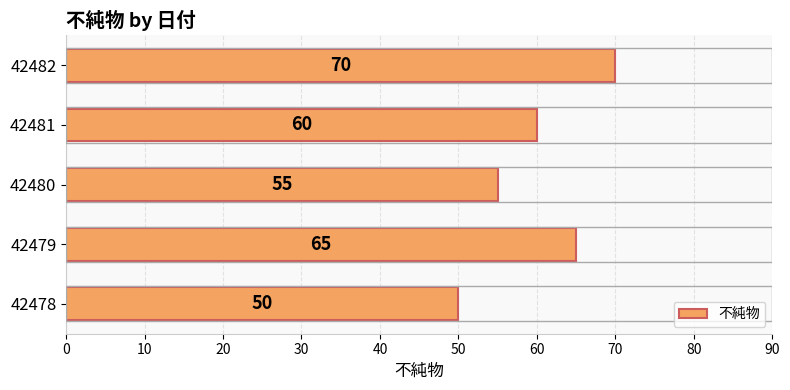

Count the number of categories in the chart.

5